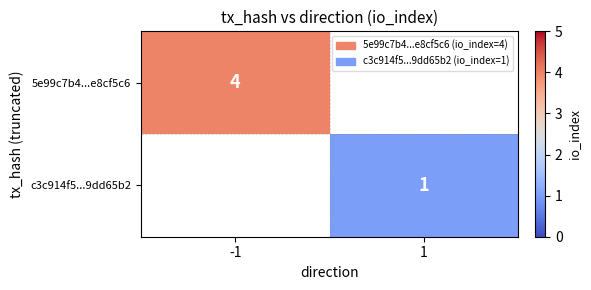

True or false: c3c914f5...9dd65b2 has a value of 1 at 1.

True